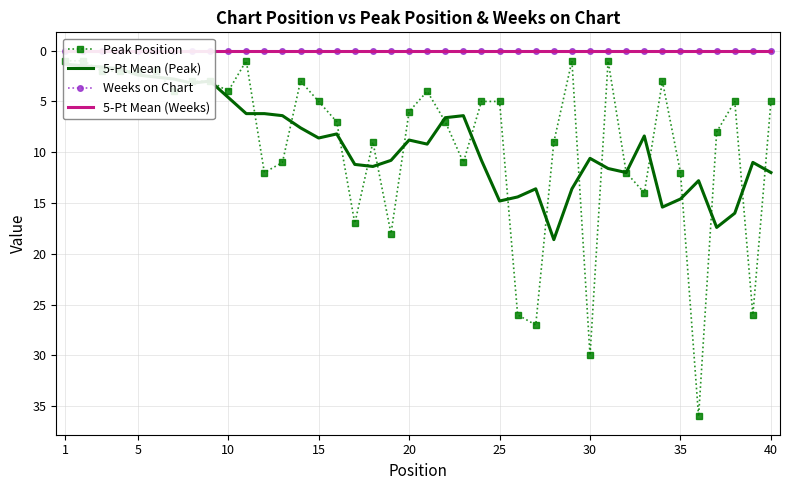

Which series has the widest spread of values?

Peak Position